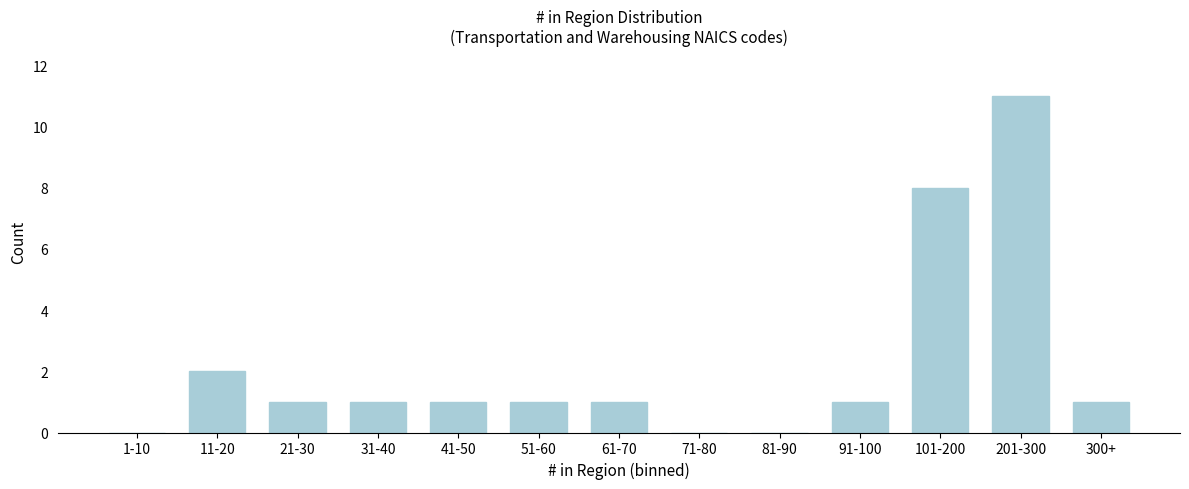

Reading left to right, extract all data points from this chart.

1-10=0	11-20=2	21-30=1	31-40=1	41-50=1	51-60=1	61-70=1	71-80=0	81-90=0	91-100=1	101-200=8	201-300=11	300+=1